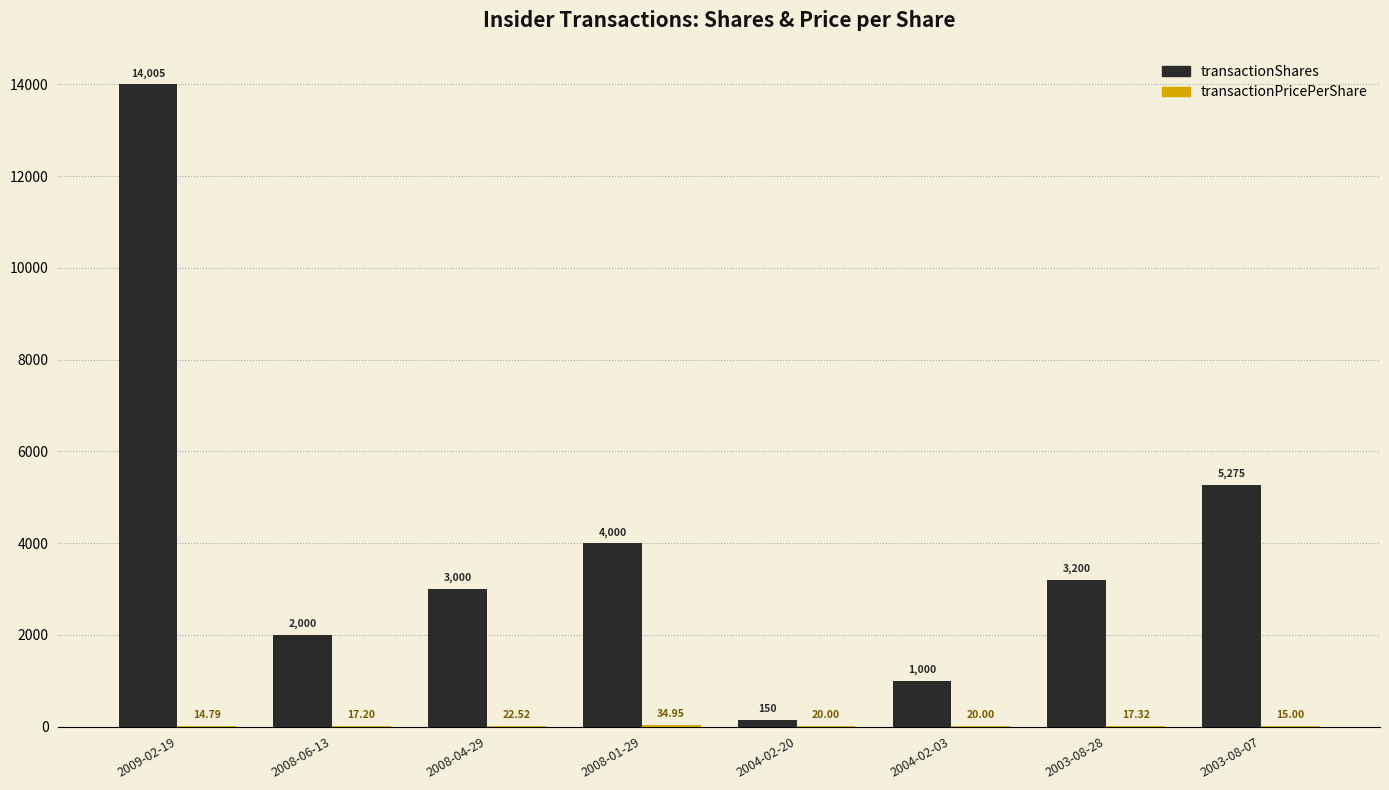

Which series changed the most between 2004-02-03 and 2003-08-28?

transactionShares